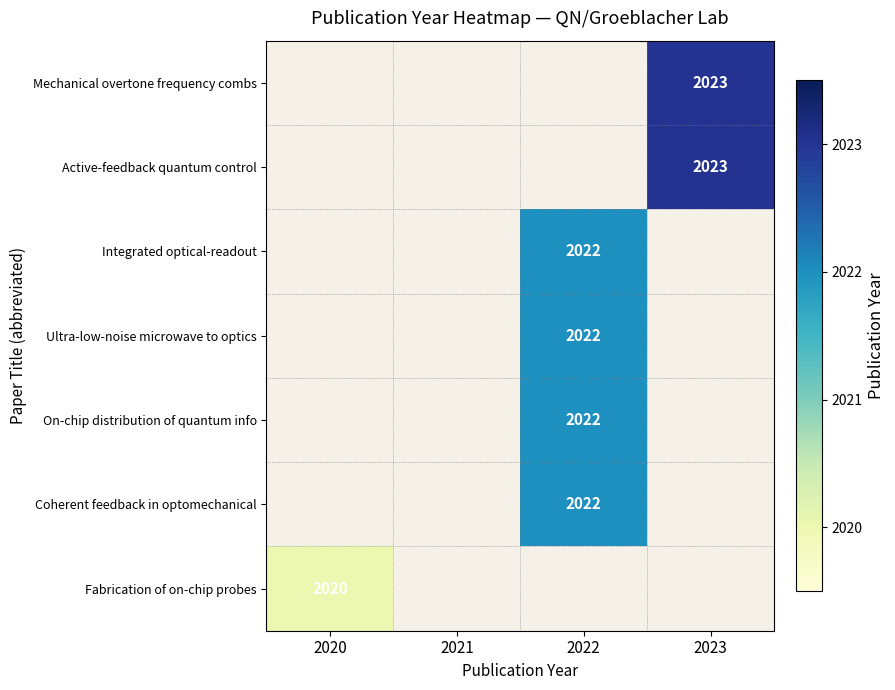

Count the number of data series in this chart.

7